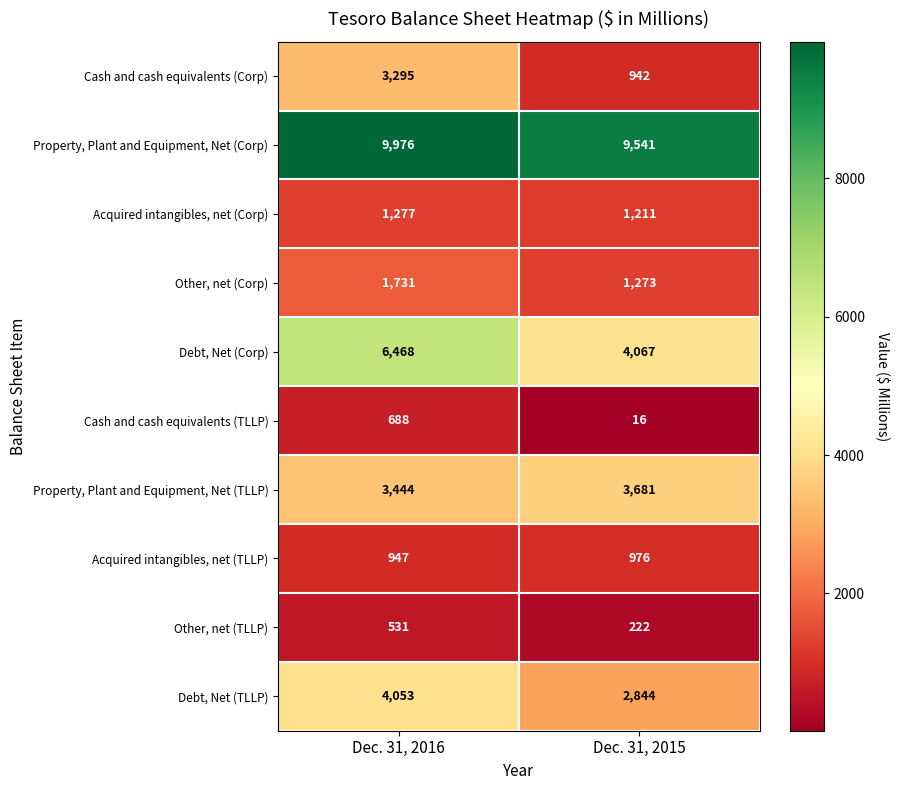

What is the difference between the highest and lowest values at Dec. 31, 2016?

9445